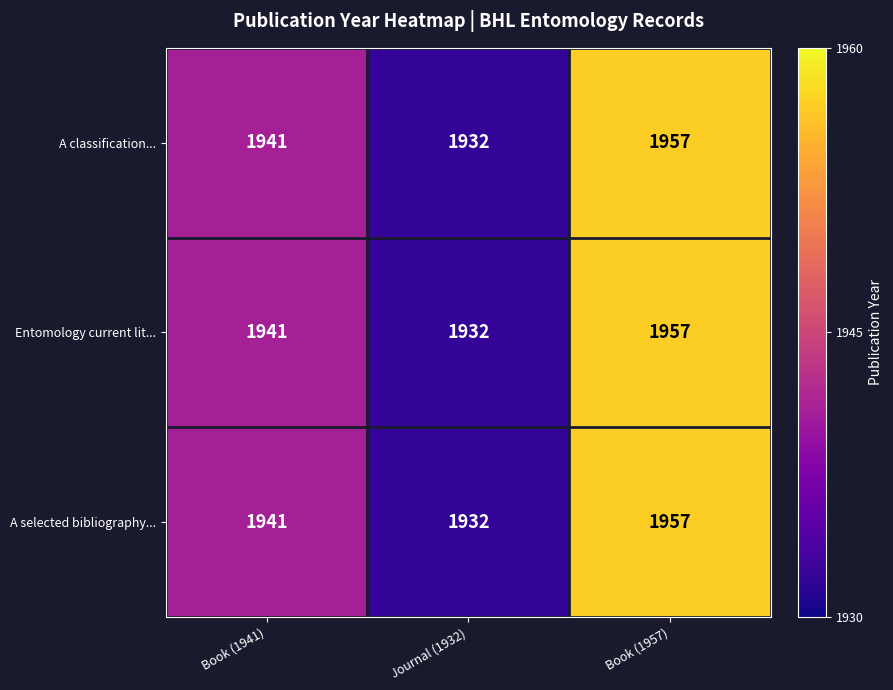

List the labels in order of A classification... value, largest first.

Book (1957), Book (1941), Journal (1932)